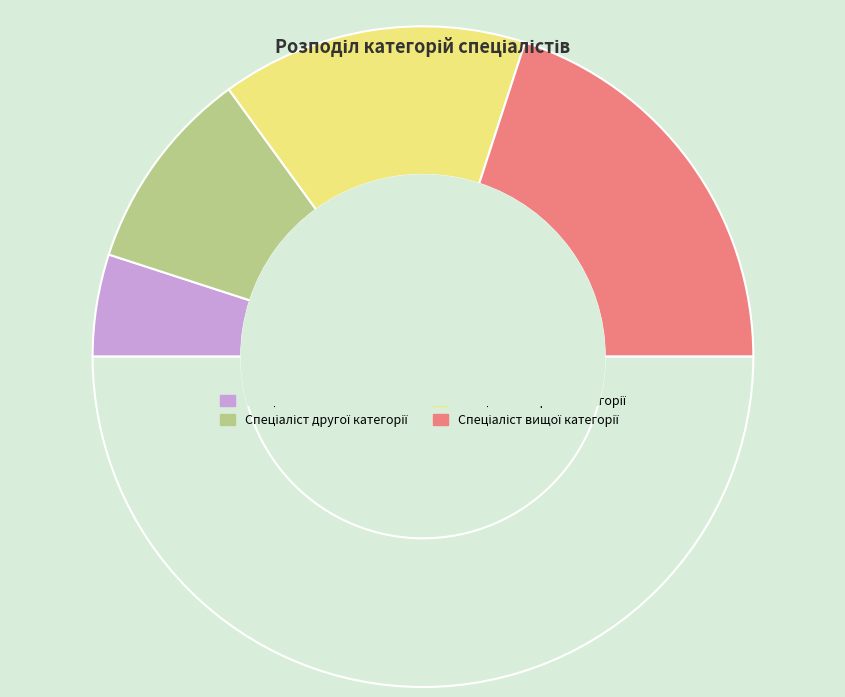

What is the smallest slice in the pie chart?

Спеціаліст